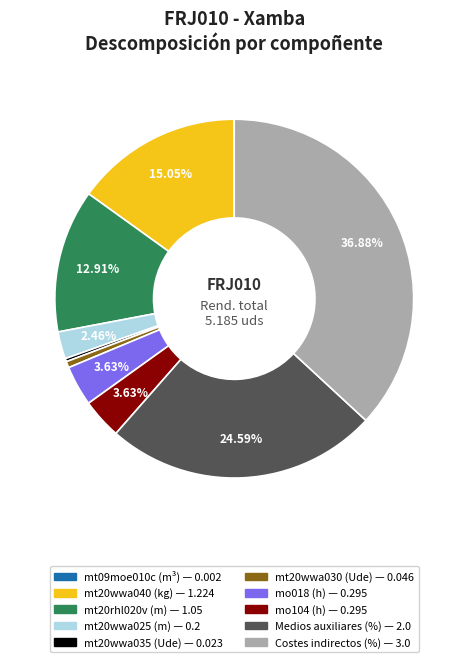

Which category has the biggest portion of the pie?

Costes indirectos (%)